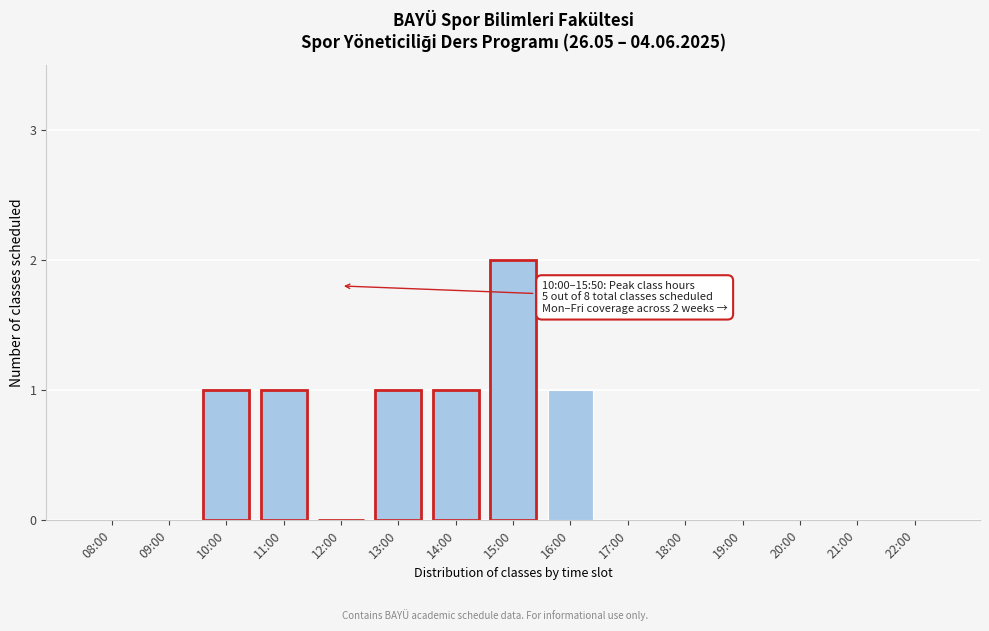

Reading left to right, transcribe all the data shown in this chart.

08:00=0	09:00=0	10:00=1	11:00=1	12:00=0	13:00=1	14:00=1	15:00=2	16:00=1	17:00=0	18:00=0	19:00=0	20:00=0	21:00=0	22:00=0